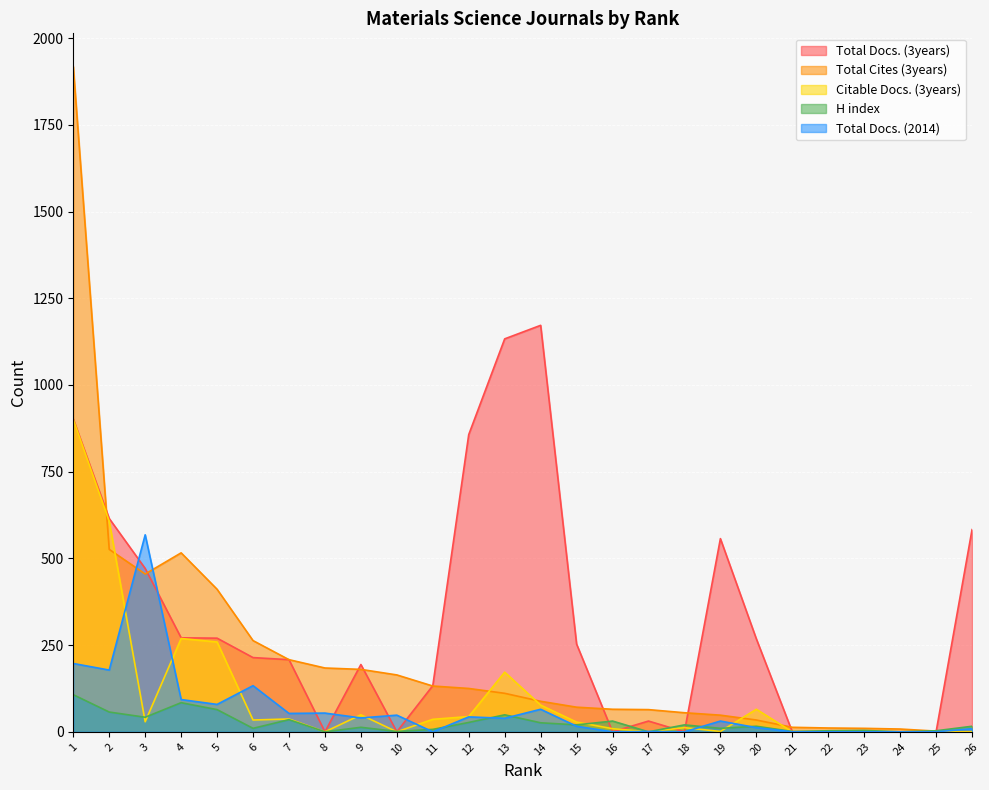

Does the chart display data point markers on the line(s)?

No